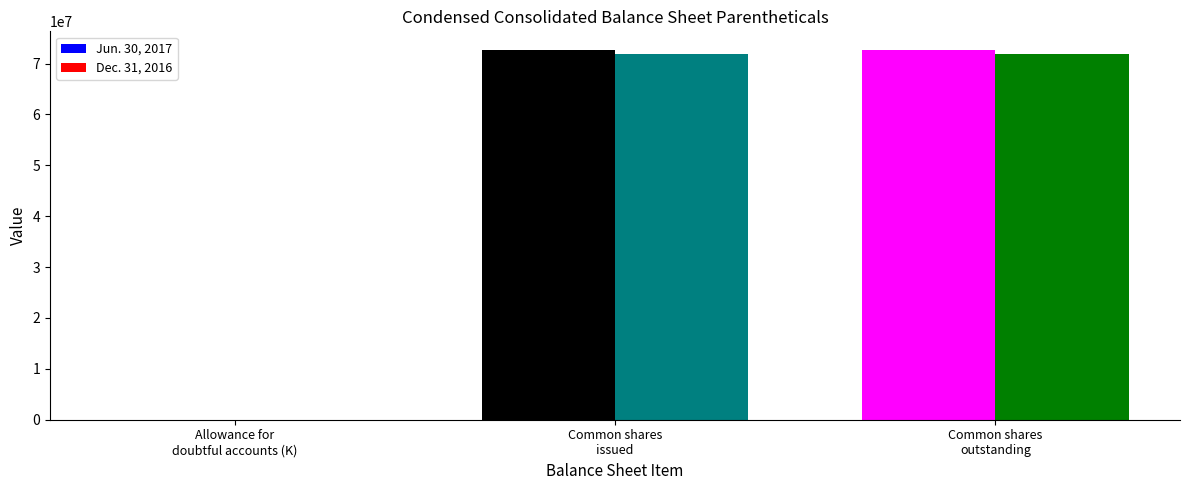

What is the greatest value displayed?

72695042